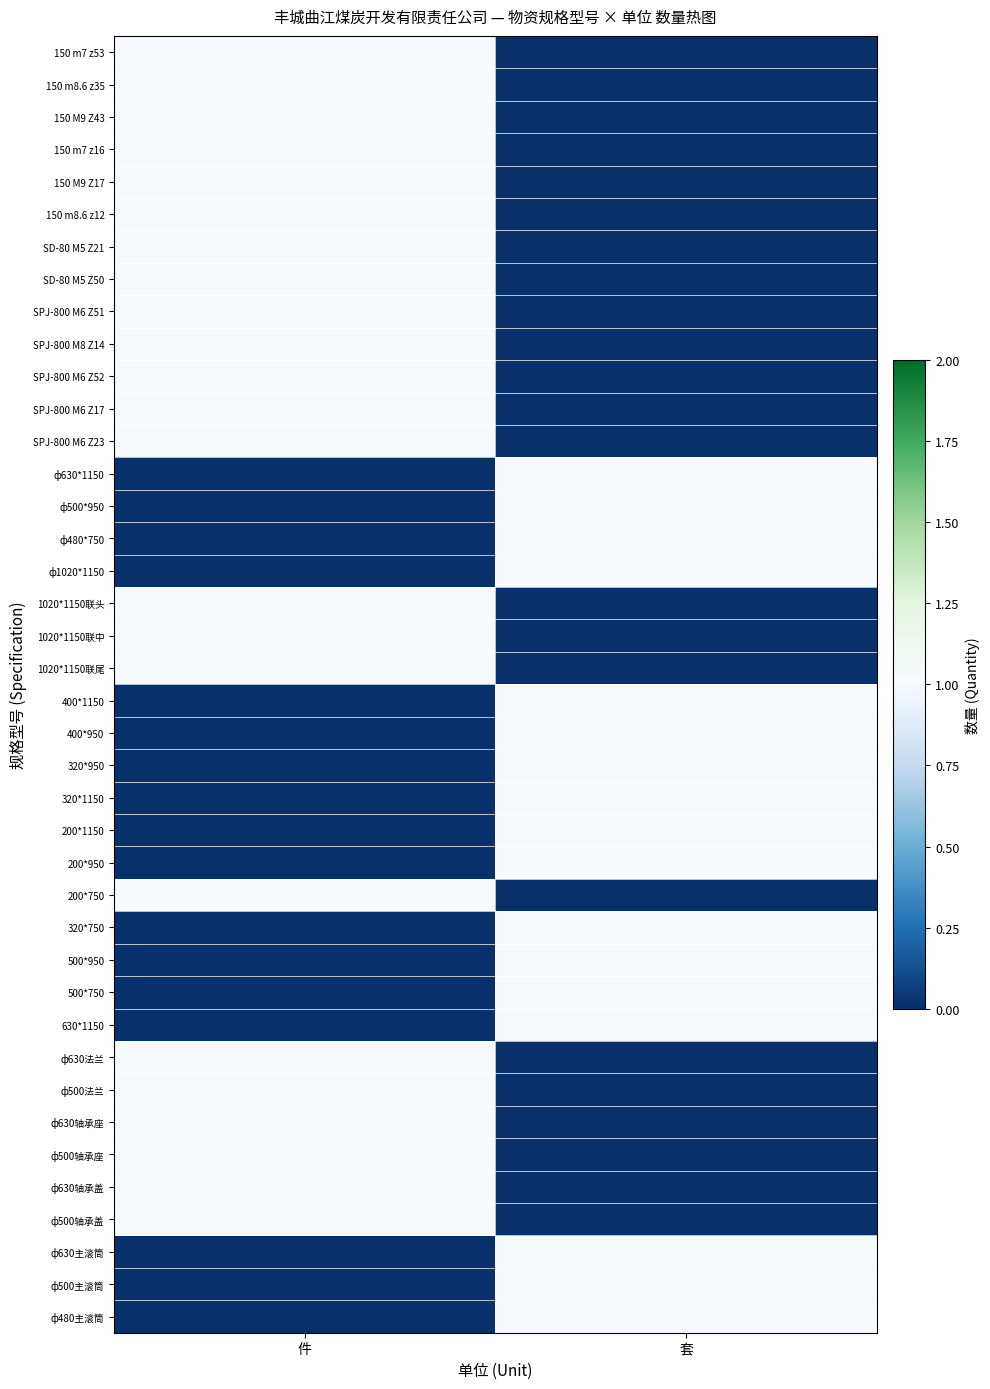

At which category is the sum across all series the highest?

件